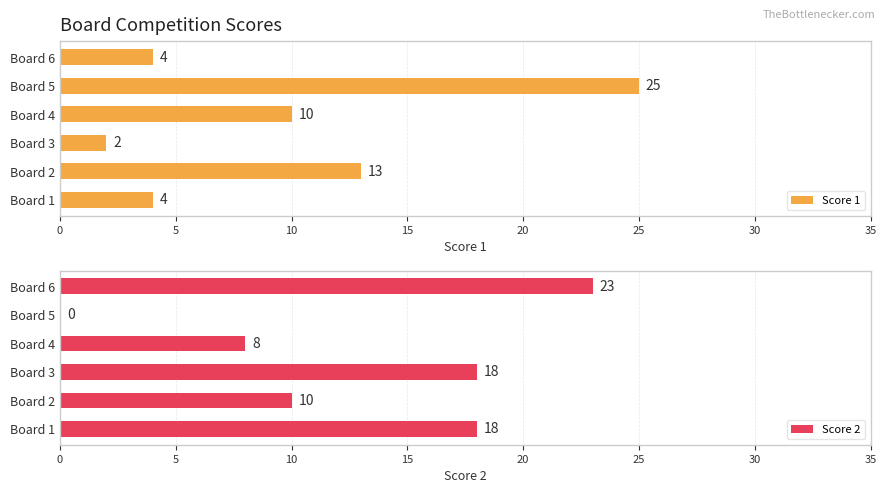

How many bars are there in total?

12